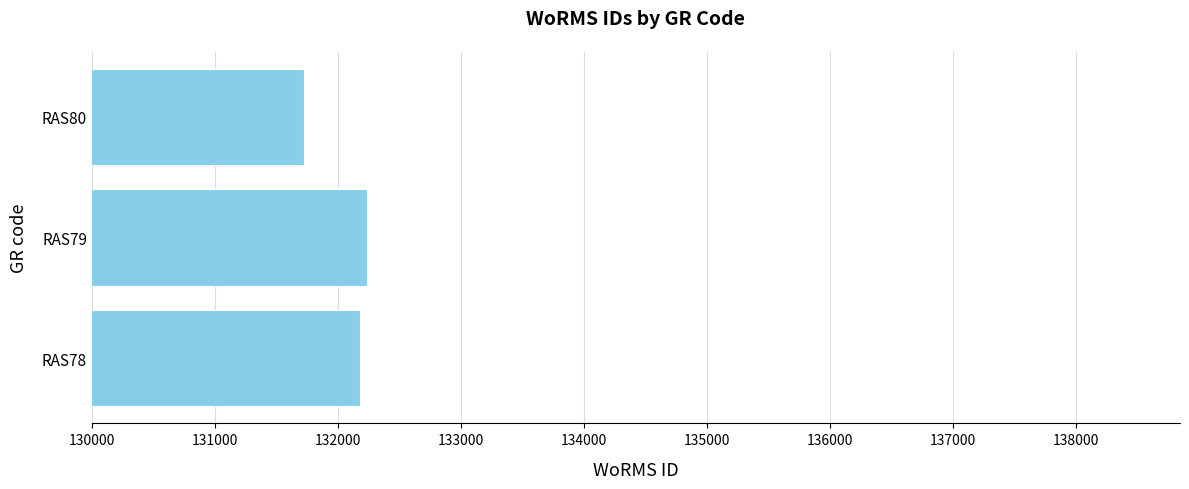

What is the smallest value displayed?

131723